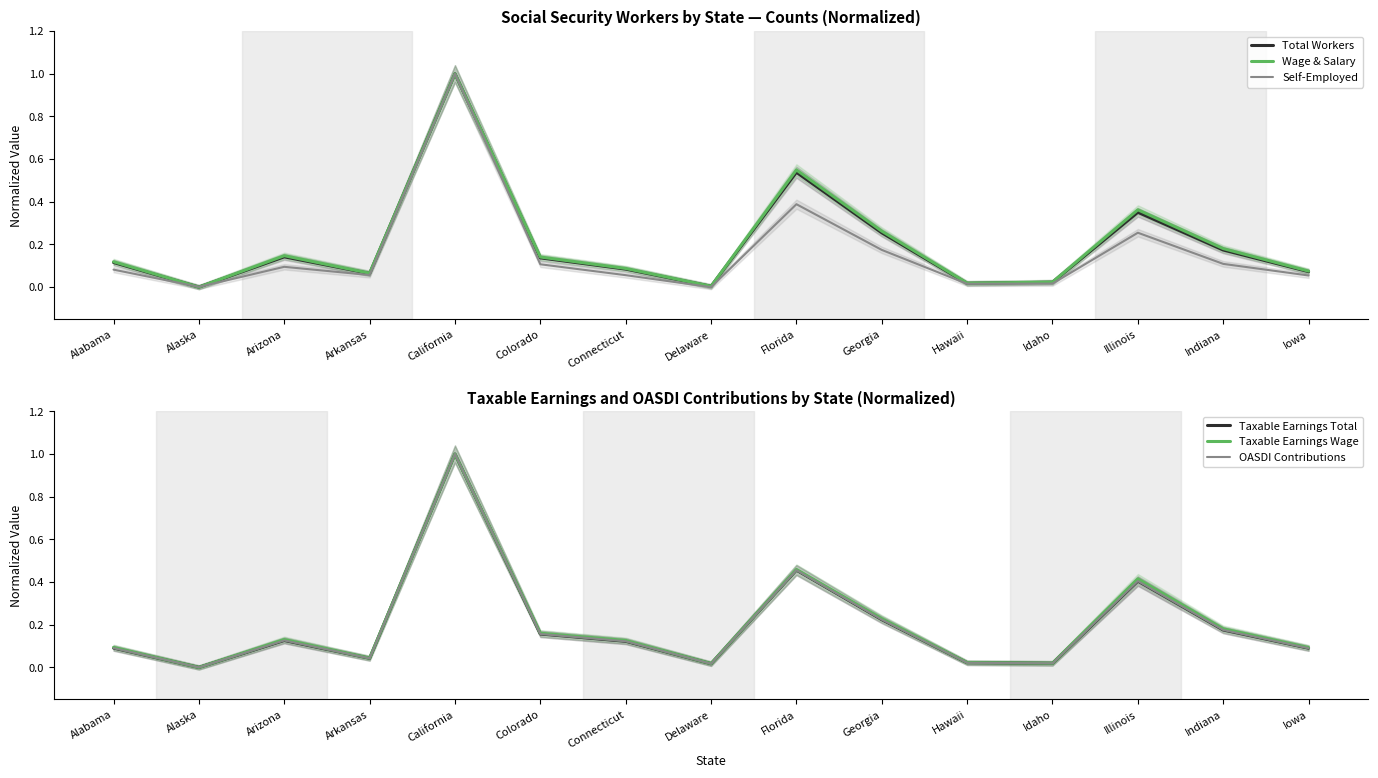

How many positive values does the Wage & Salary series have?

14